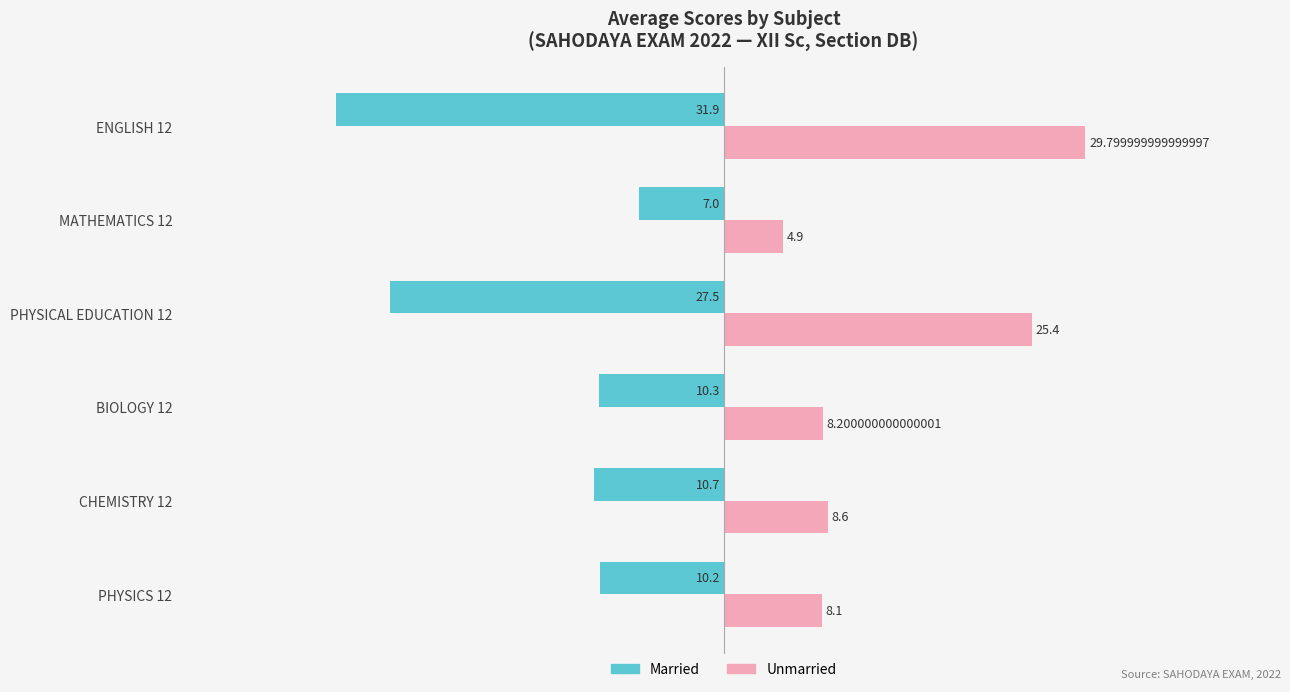

Is the value of Unmarried at MATHEMATICS 12 greater than the value of Married at PHYSICAL EDUCATION 12?

Yes